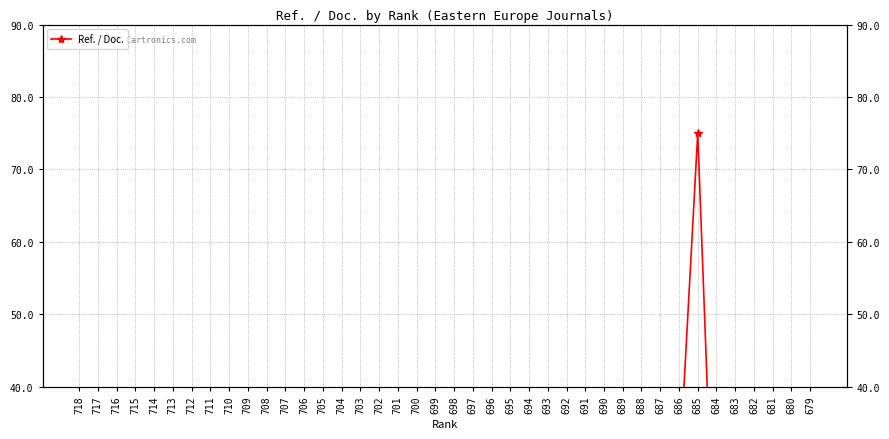

Reading left to right, transcribe all the data shown in this chart.

718=0.0	717=16.4	716=31.2	715=29.1	714=12.8	713=8.2	712=10.2	711=0.0	710=0.0	709=0.0	708=12.2	707=9.1	706=0.0	705=7.9	704=20.7	703=13.9	702=1.1	701=1.3	700=13.0	699=8.9	698=6.3	697=0.0	696=0.0	695=0.5	694=28.5	693=17.6	692=10.8	691=0.0	690=6.3	689=2.5	688=15.6	687=0.0	686=27.4	685=75.0	684=5.9	683=0.0	682=4.9	681=6.7	680=13.2	679=12.2